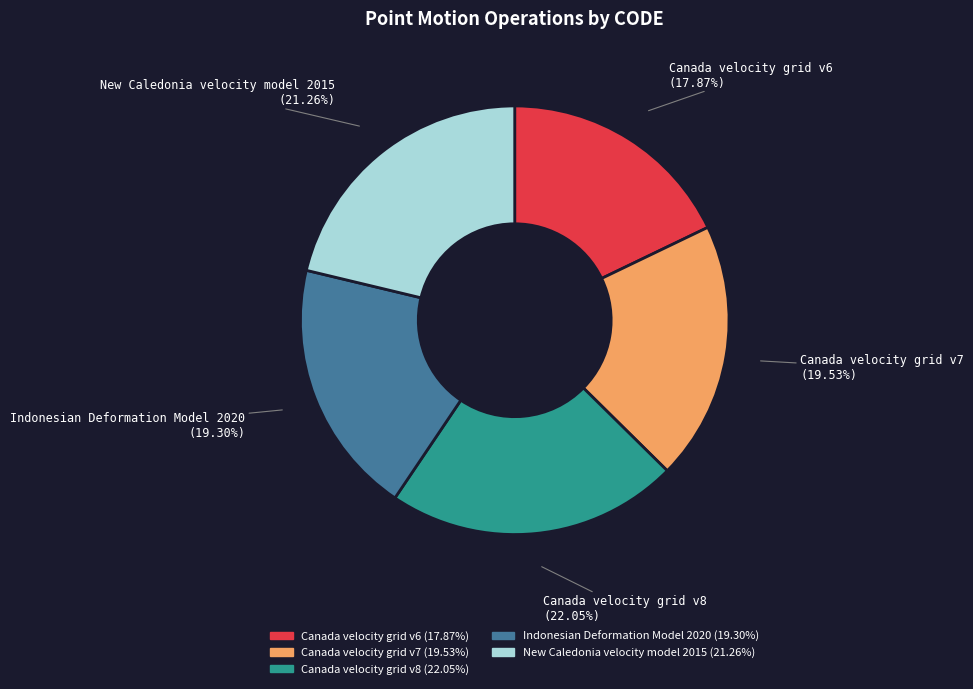

Which category has the smallest portion of the pie?

Canada velocity grid v6